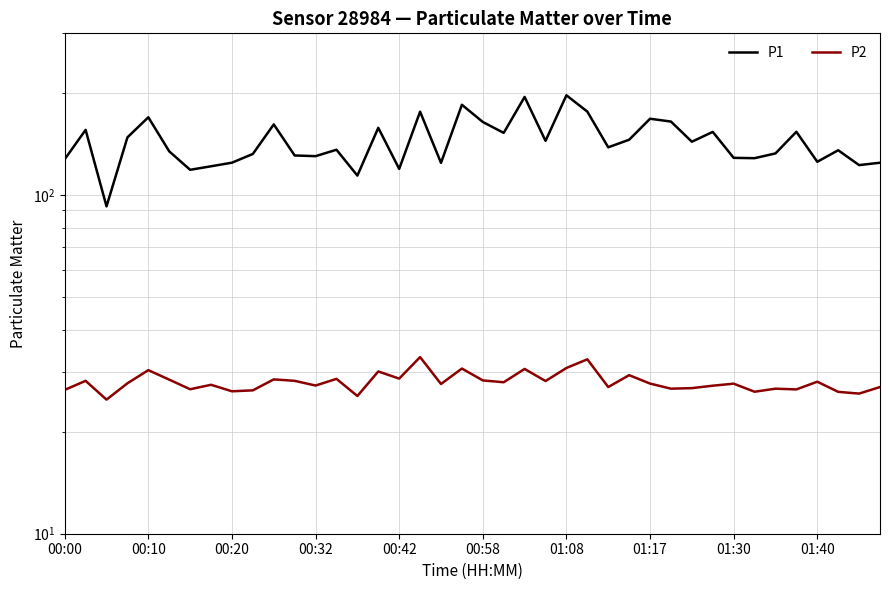

What is the average value of the P2 series?

28.0